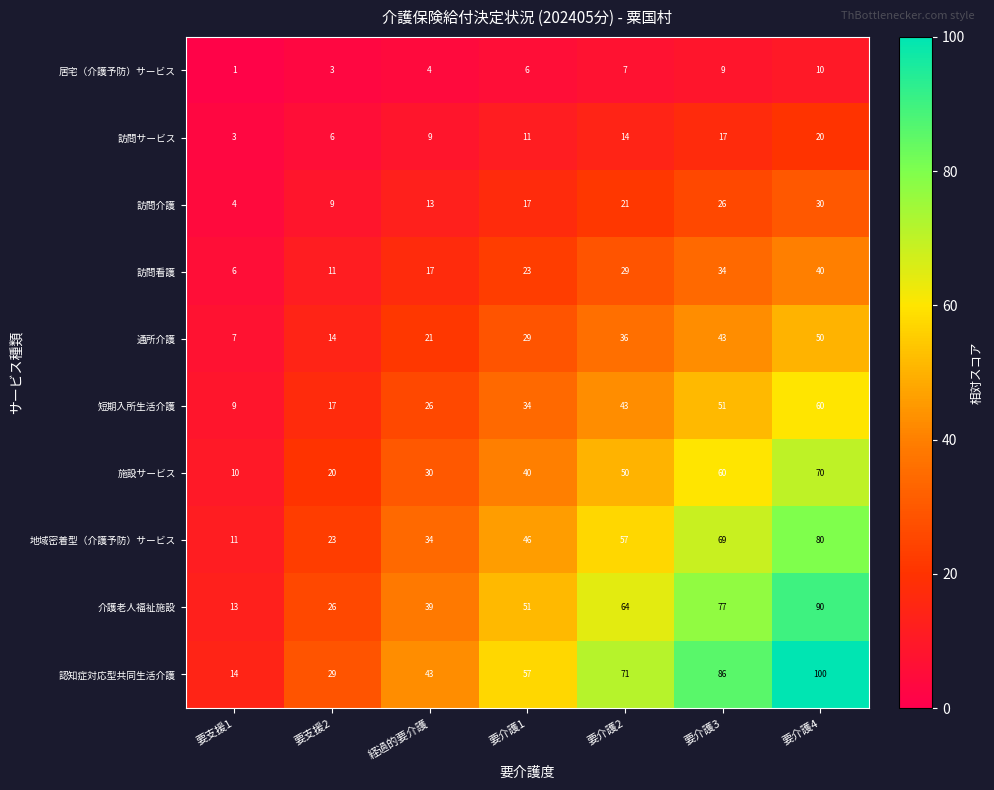

What is the smallest value displayed?

1